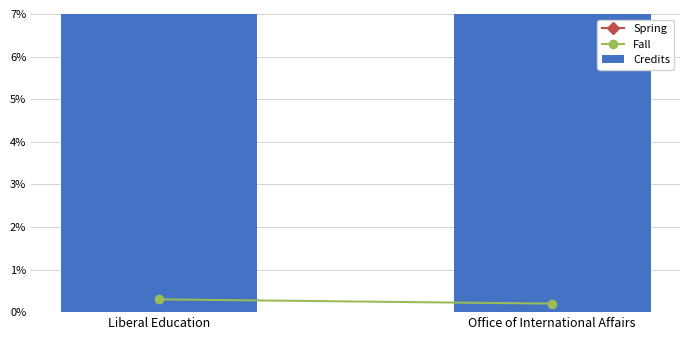

At which category is the sum across all series the highest?

Liberal Education